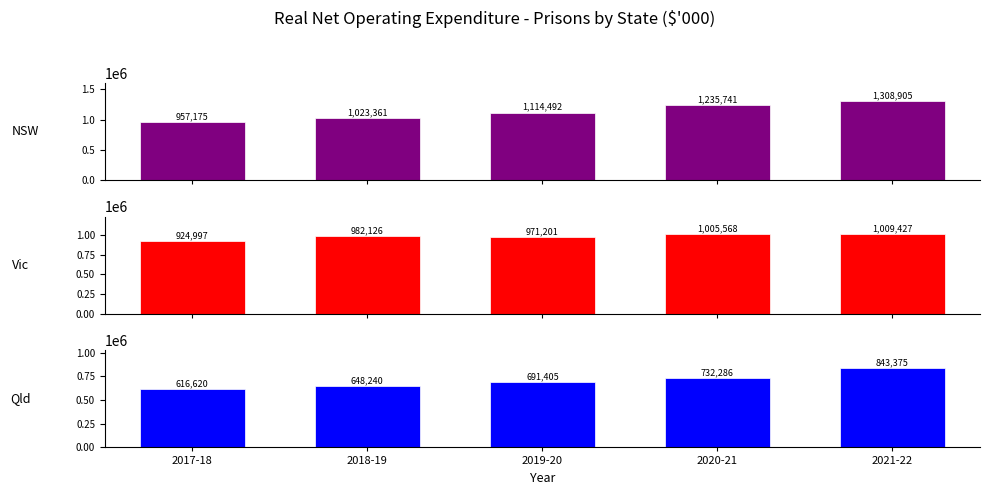

What is the approximate value of Qld at 2021-22?

843375